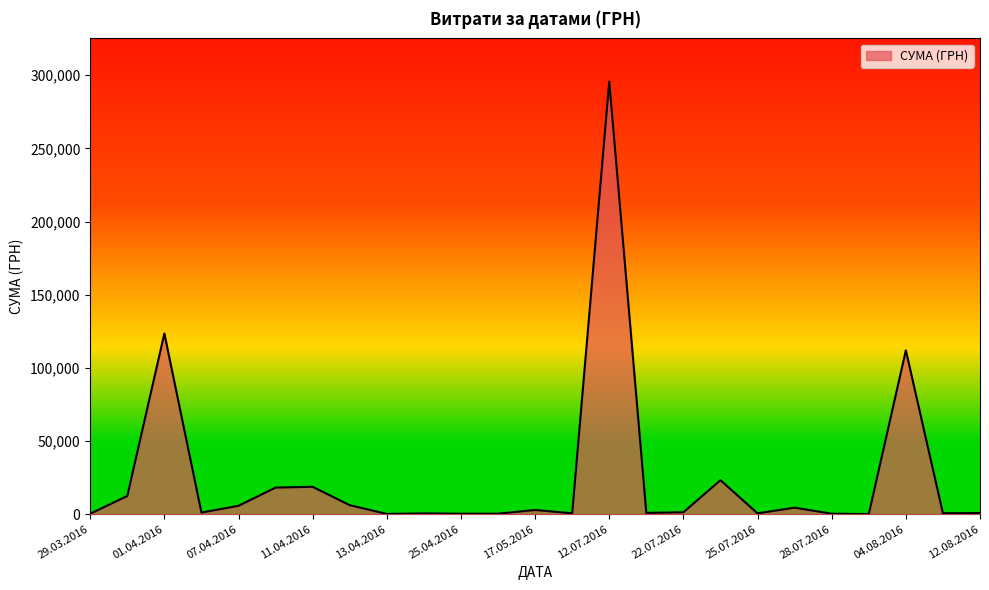

What is the greatest value displayed?

295638.6